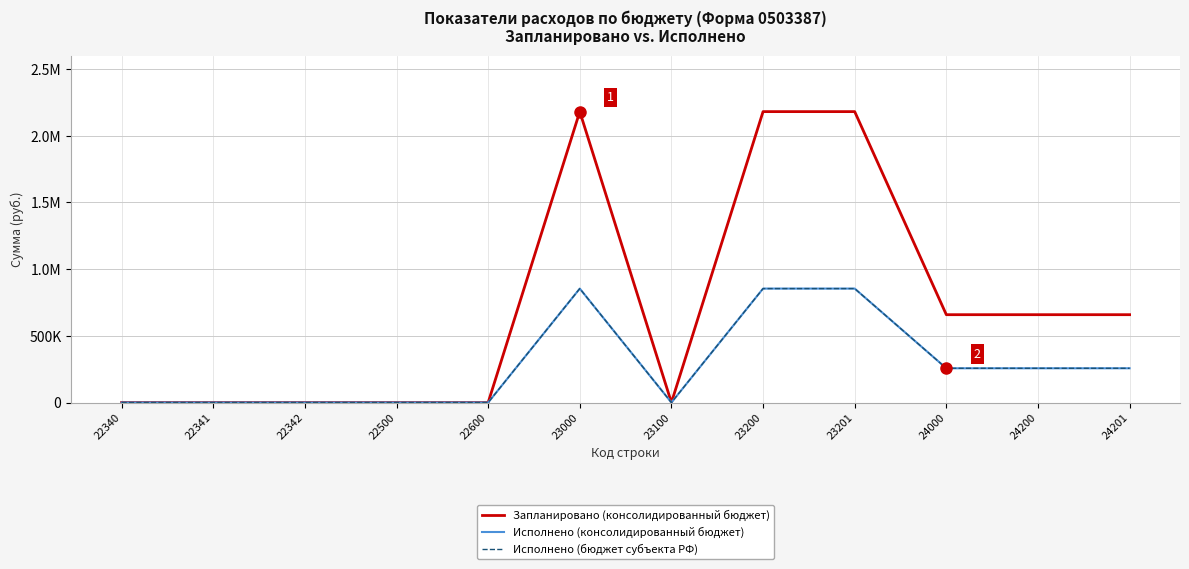

True or false: Исполнено (консолидированный бюджет) has a value of 1166788.0 at 23200.

False